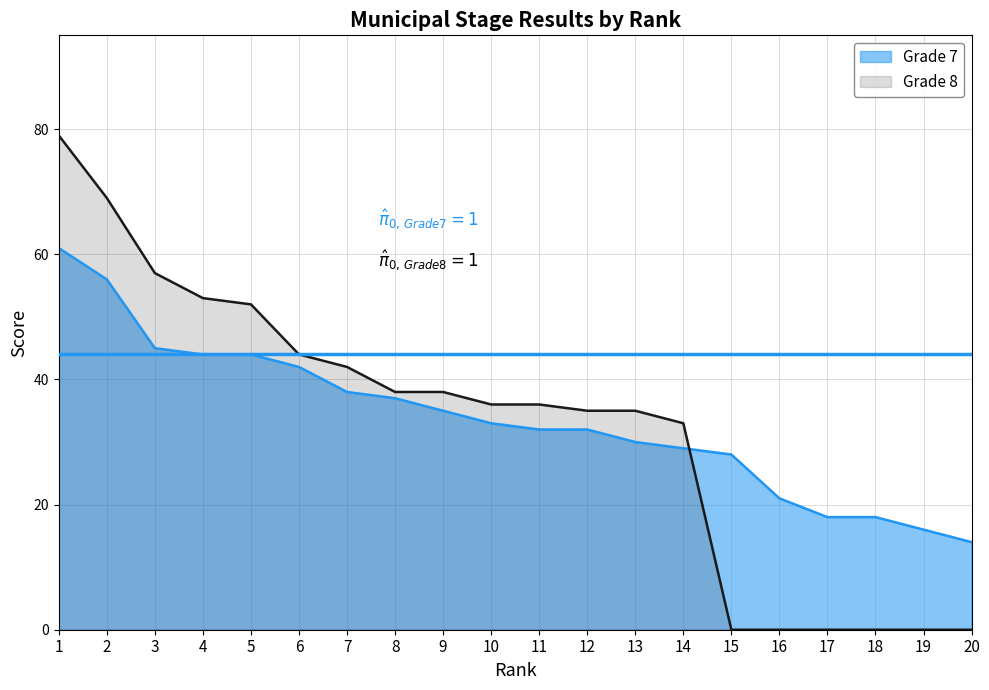

How many times do Grade 8 and Grade 7 cross each other?

1